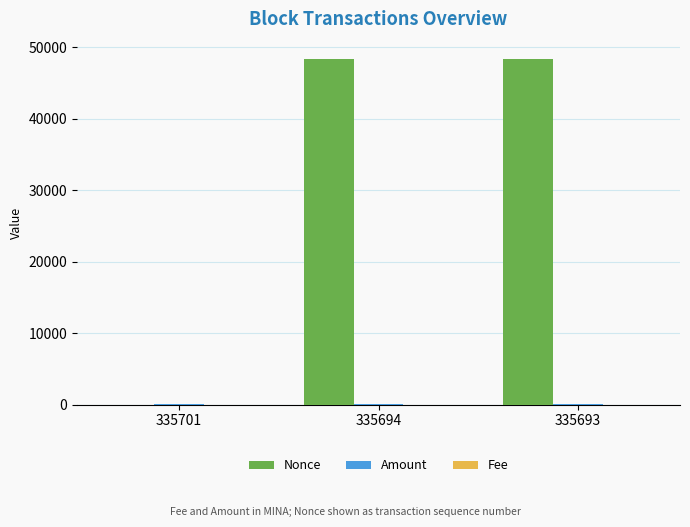

Are the bars grouped side by side (vs. stacked)?

Yes